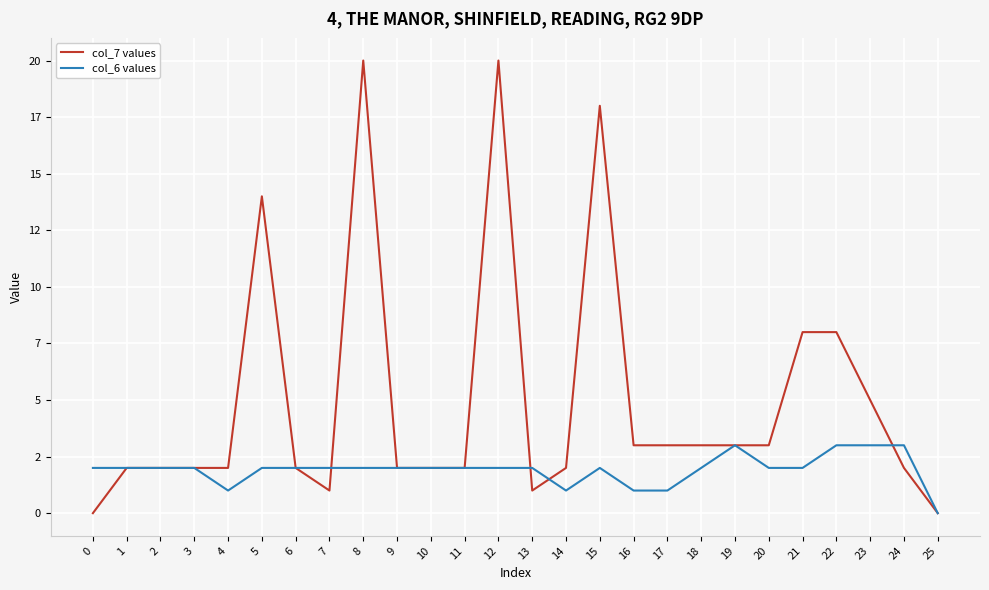

Reading left to right, extract all data points from this chart.

col_7 values: 0=0	1=2	2=2	3=2	4=2	5=14	6=2	7=1	8=20	9=2	10=2	11=2	12=20	13=1	14=2	15=18	16=3	17=3	18=3	19=3	20=3	21=8	22=8	23=5	24=2	25=0
col_6 values: 0=2	1=2	2=2	3=2	4=1	5=2	6=2	7=2	8=2	9=2	10=2	11=2	12=2	13=2	14=1	15=2	16=1	17=1	18=2	19=3	20=2	21=2	22=3	23=3	24=3	25=0